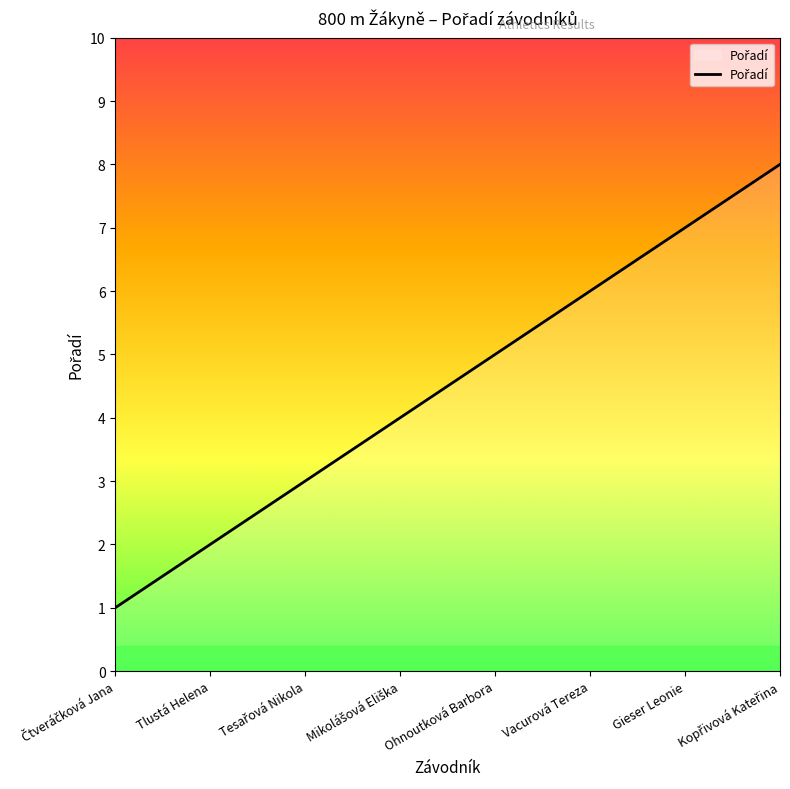

What is the difference between the second highest and second lowest values?

5